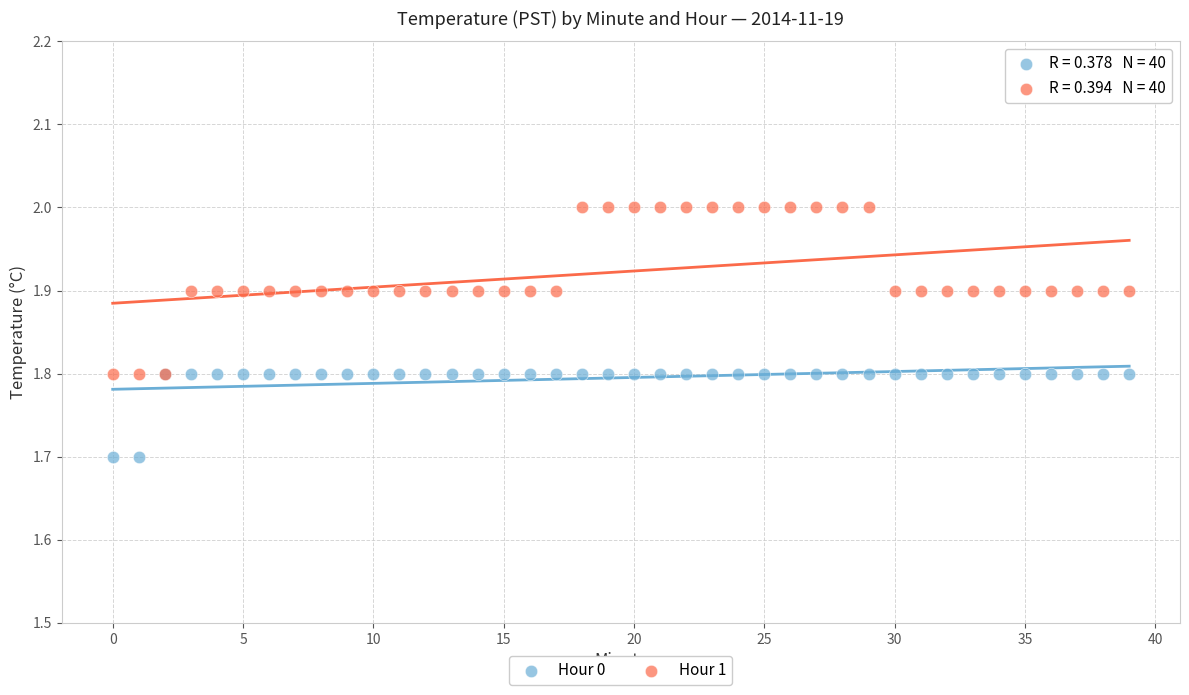

Which series contains the lowest Y value?

Hour 0